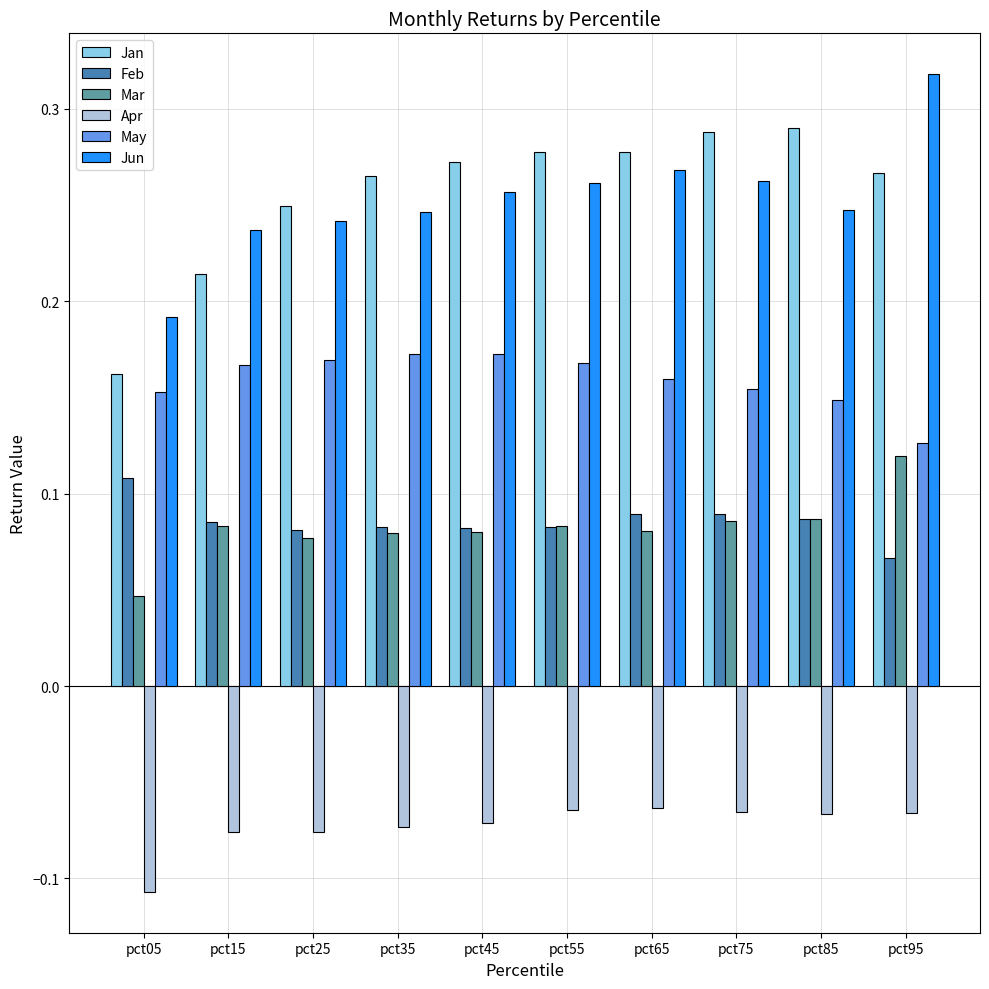

What is the spread (max minus min) of values at pct95?

0.4